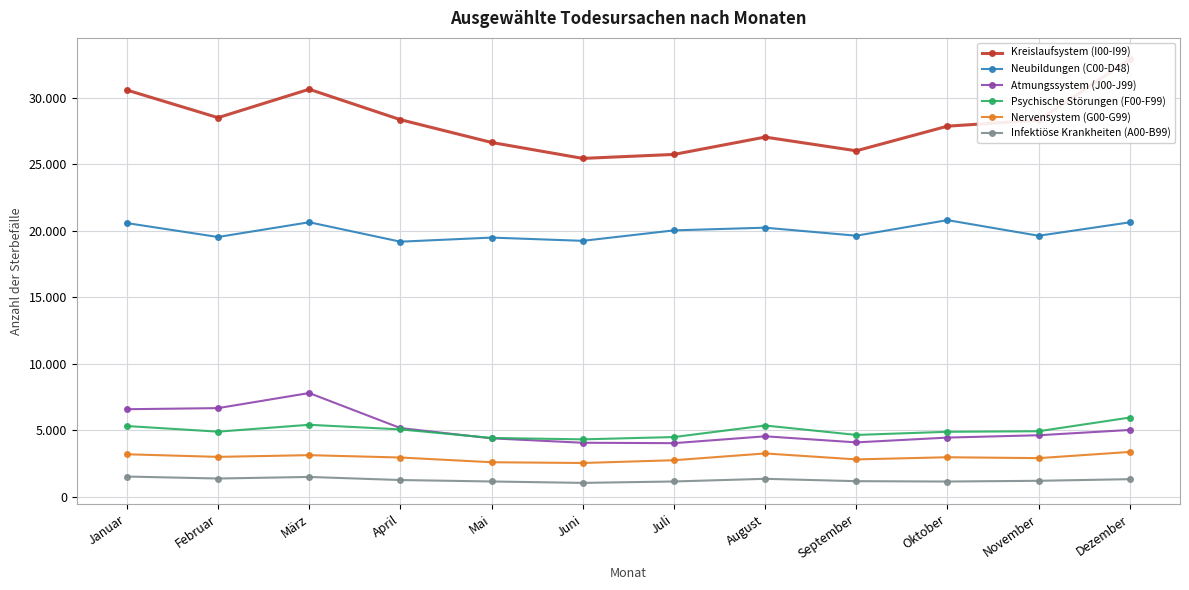

True or false: Psychische Störungen (F00-F99) and Nervensystem (G00-G99) cross at least once.

False